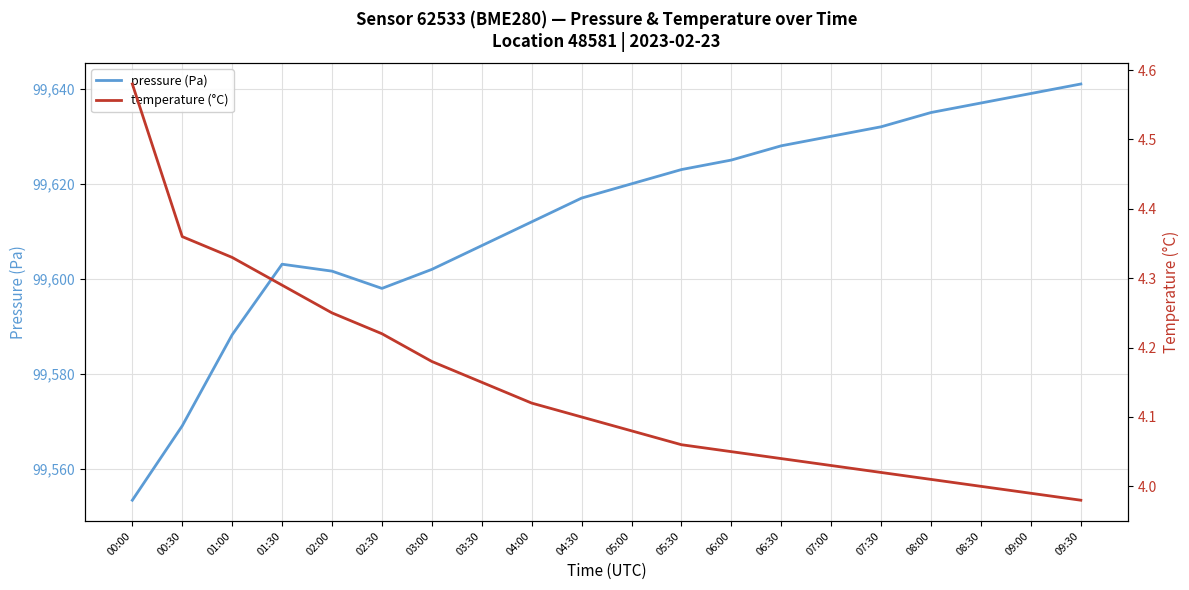

What is the value of the temperature (°C) point at the 10th from the left?

4.1